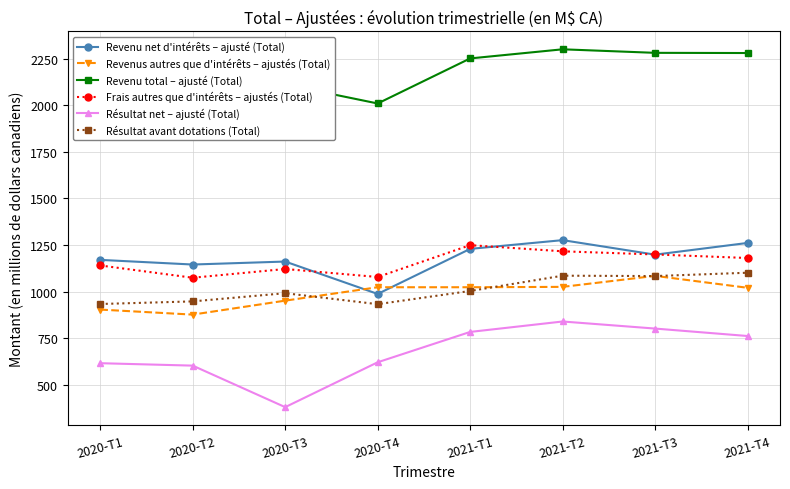

True or false: Résultat avant dotations (Total) and Frais autres que d'intérêts – ajustés (Total) cross at least once.

False